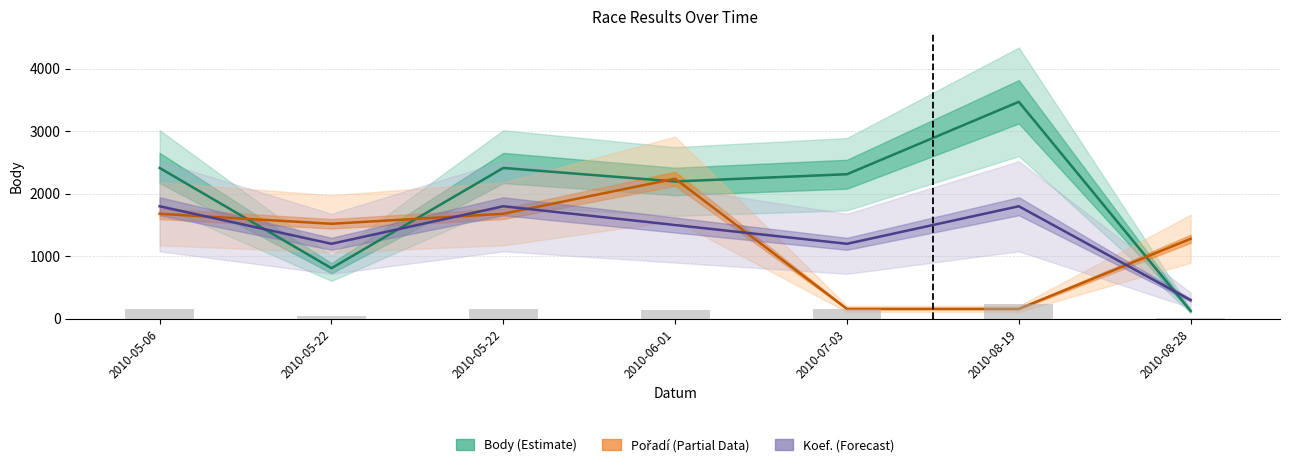

What are all the series names shown in the legend?

Body (Estimate), Pořadí (Partial Data), Koef. (Forecast)